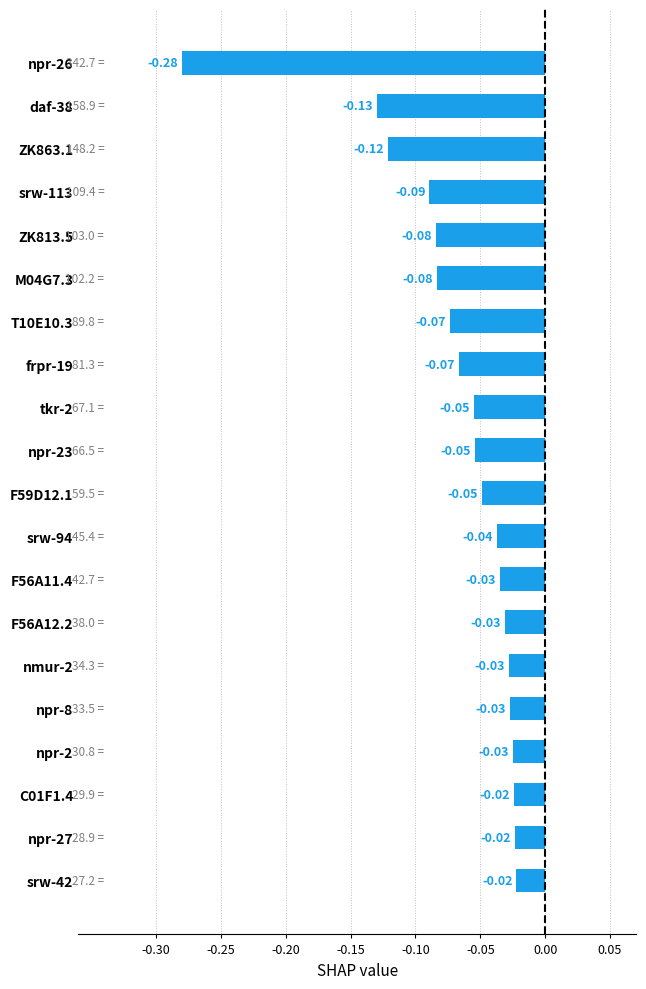

What is the difference between the maximum and minimum values?

0.3